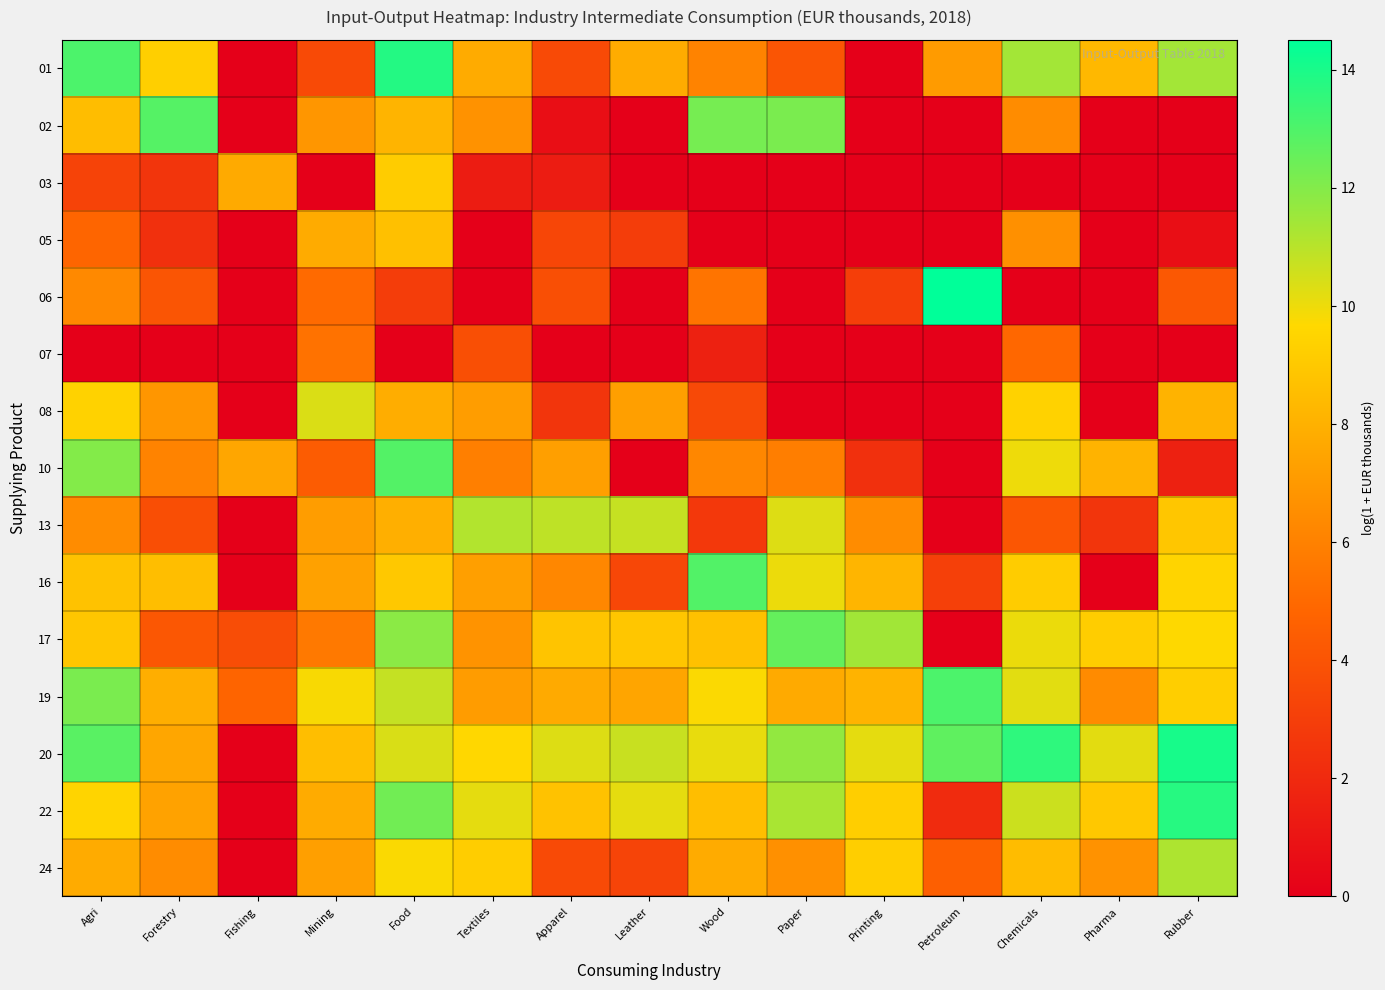

At how many categories does at least one series exceed 12?

8